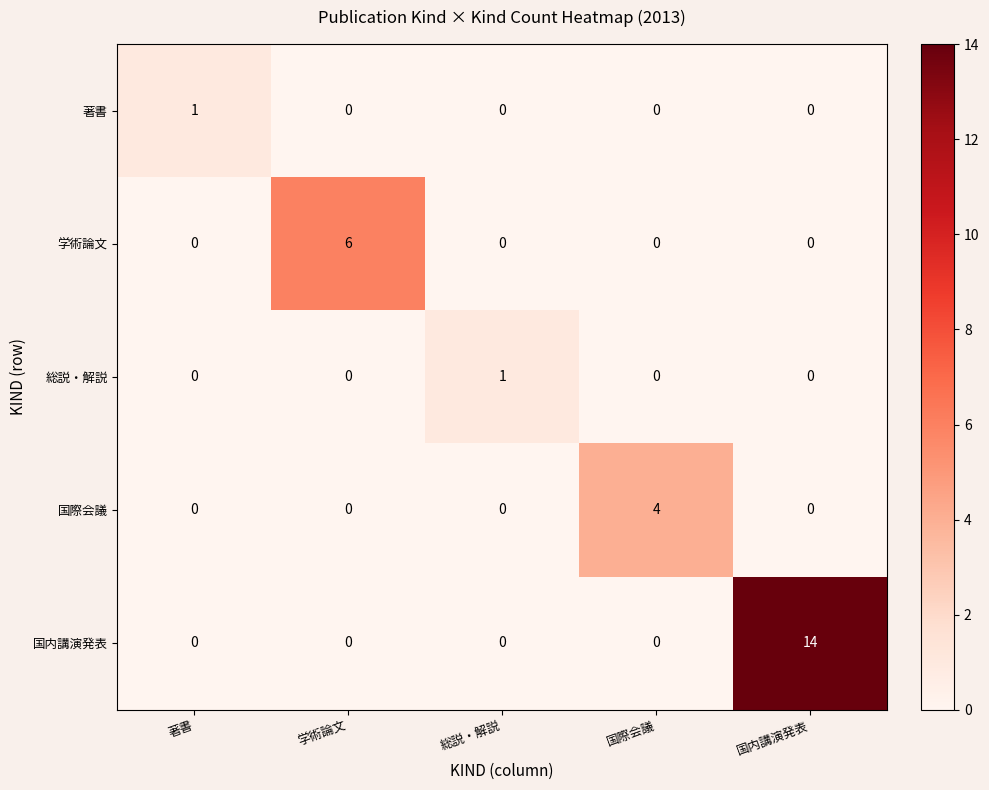

True or false: 国際会議 has a value of 0 at 国内講演発表.

True